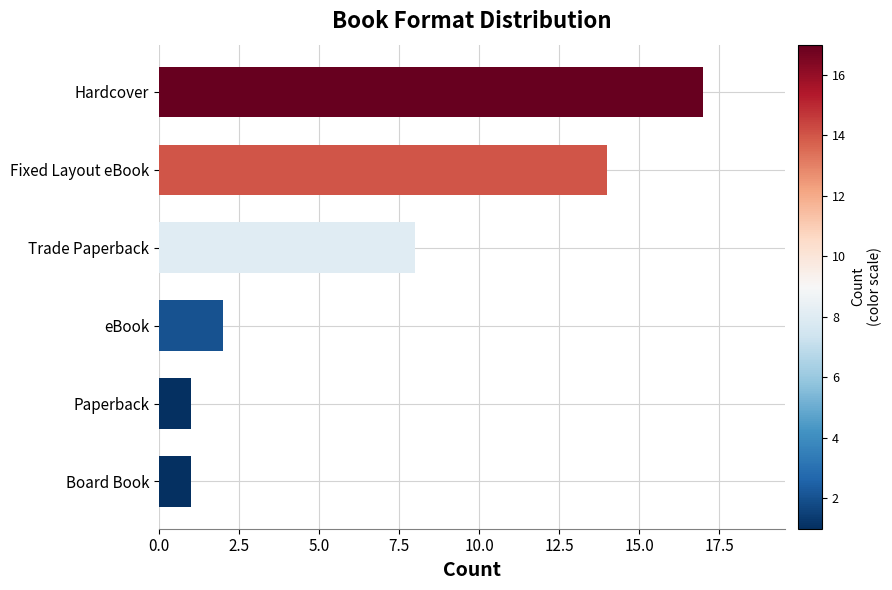

What is the ratio of the value at Hardcover to the value at eBook?

8.5